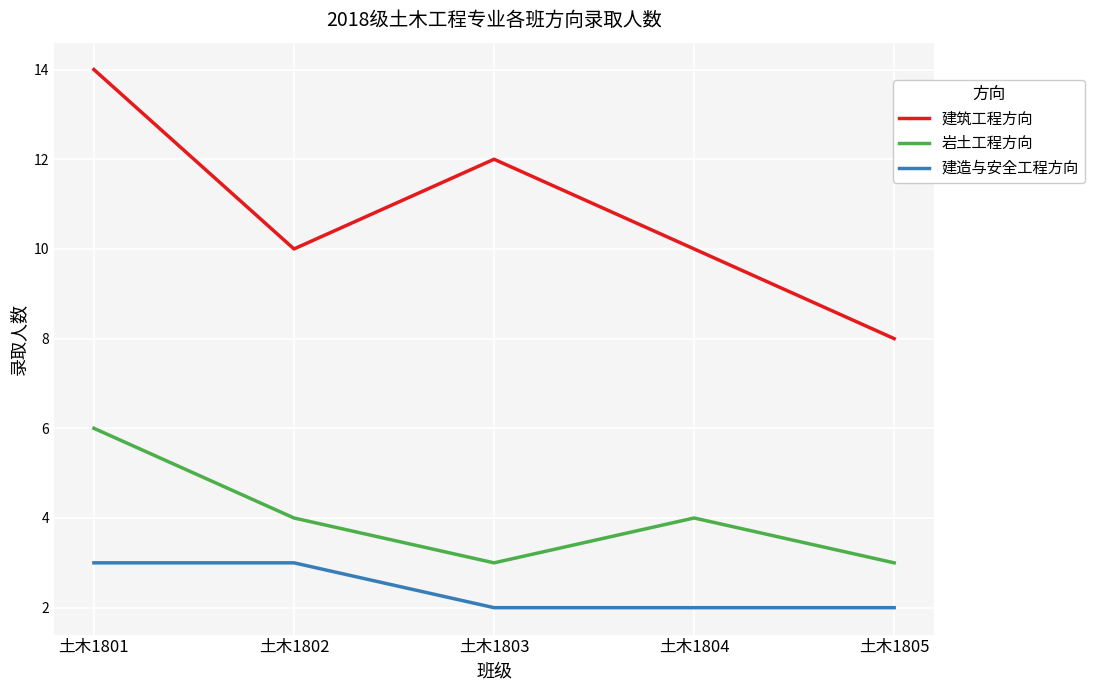

Which series has the largest total across all categories?

建筑工程方向